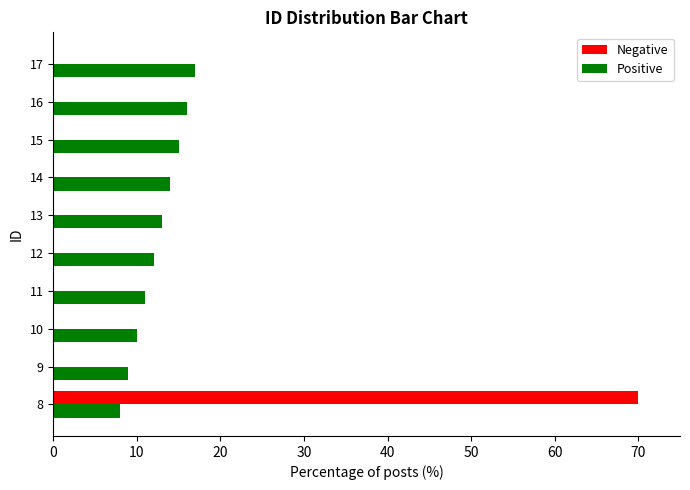

What is the sum of all Positive values?

125.0